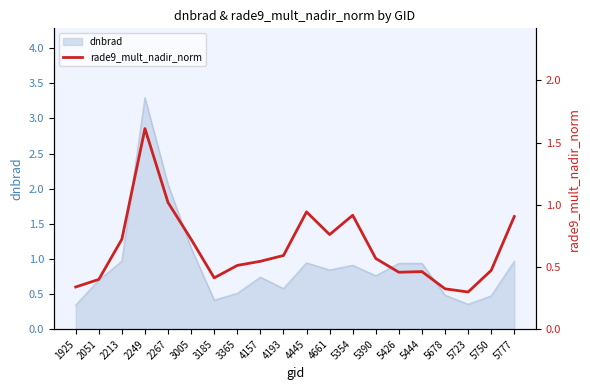

At which category does the data reach its first local peak?

2249